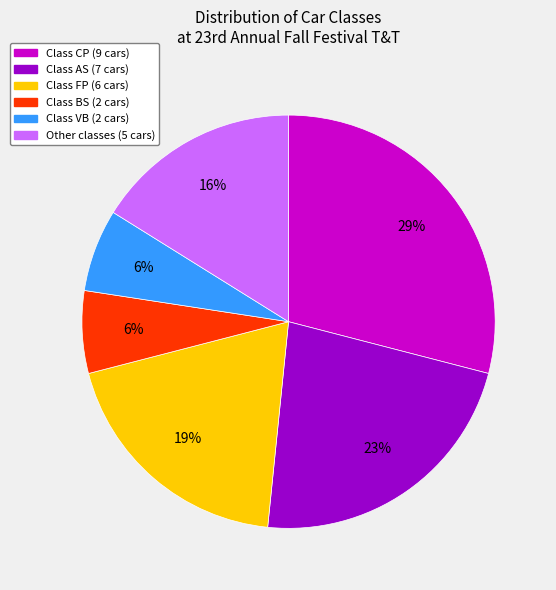

Is there a majority slice in this chart?

No